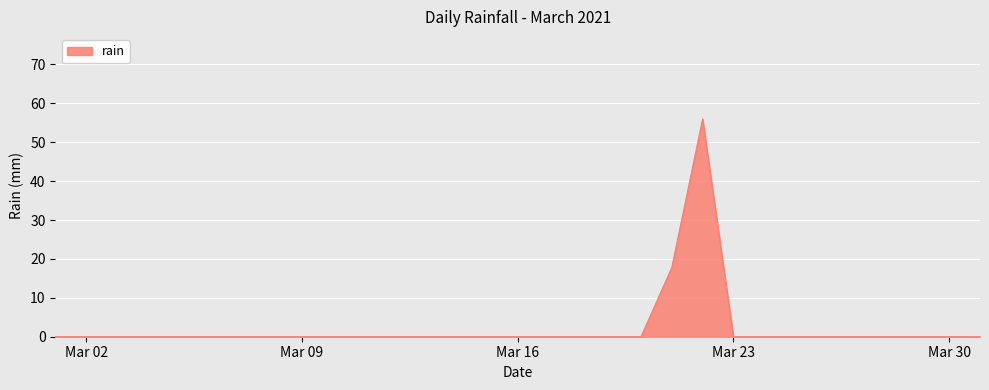

What is the difference between the maximum and minimum values?

56.0